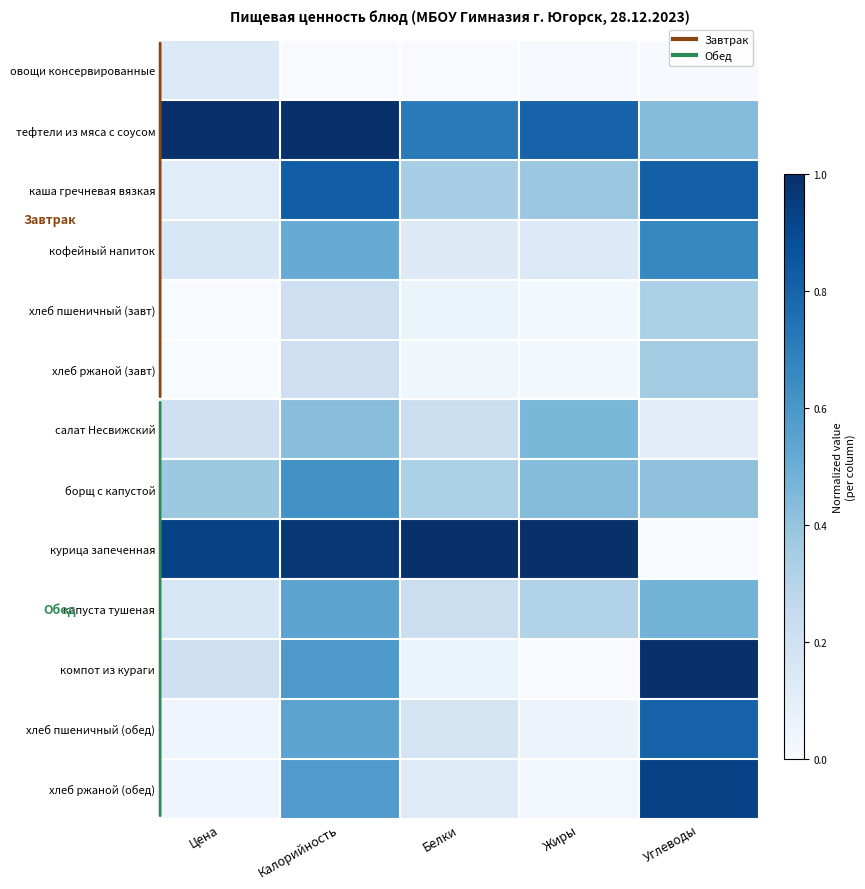

What is the difference between the highest and lowest values at Белки?

1.0